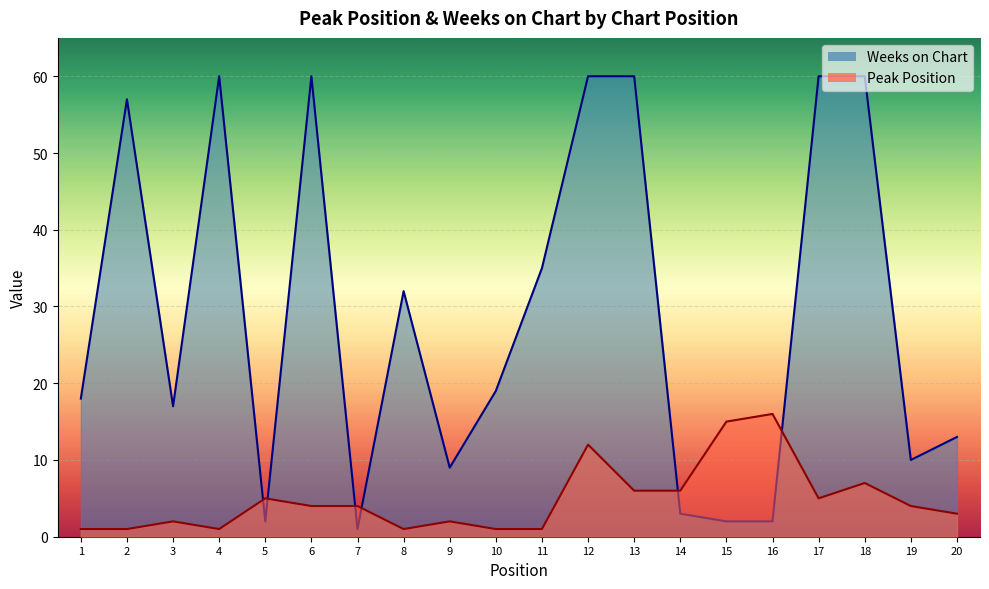

Which series has the largest range (max minus min)?

Weeks on Chart line